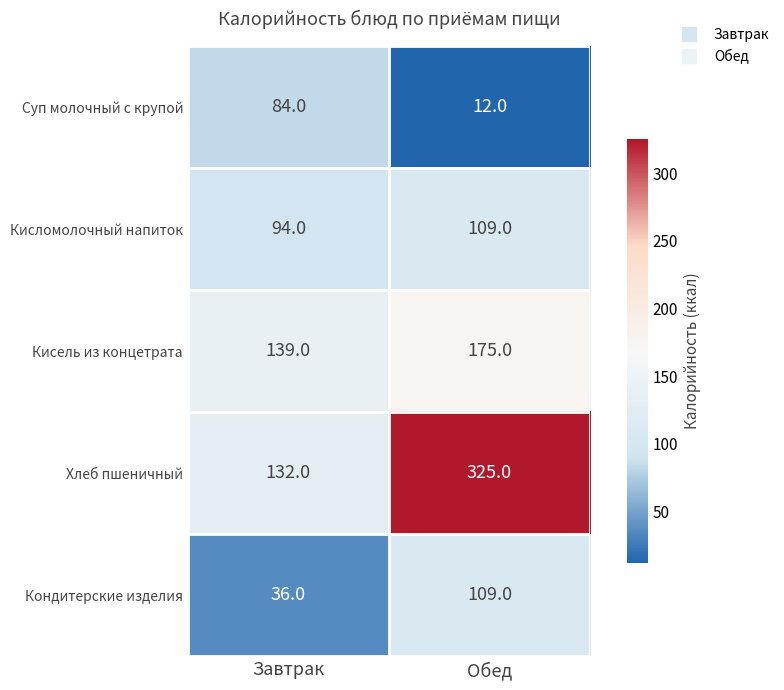

Which category has the highest value in the Суп молочный с крупой series?

Завтрак